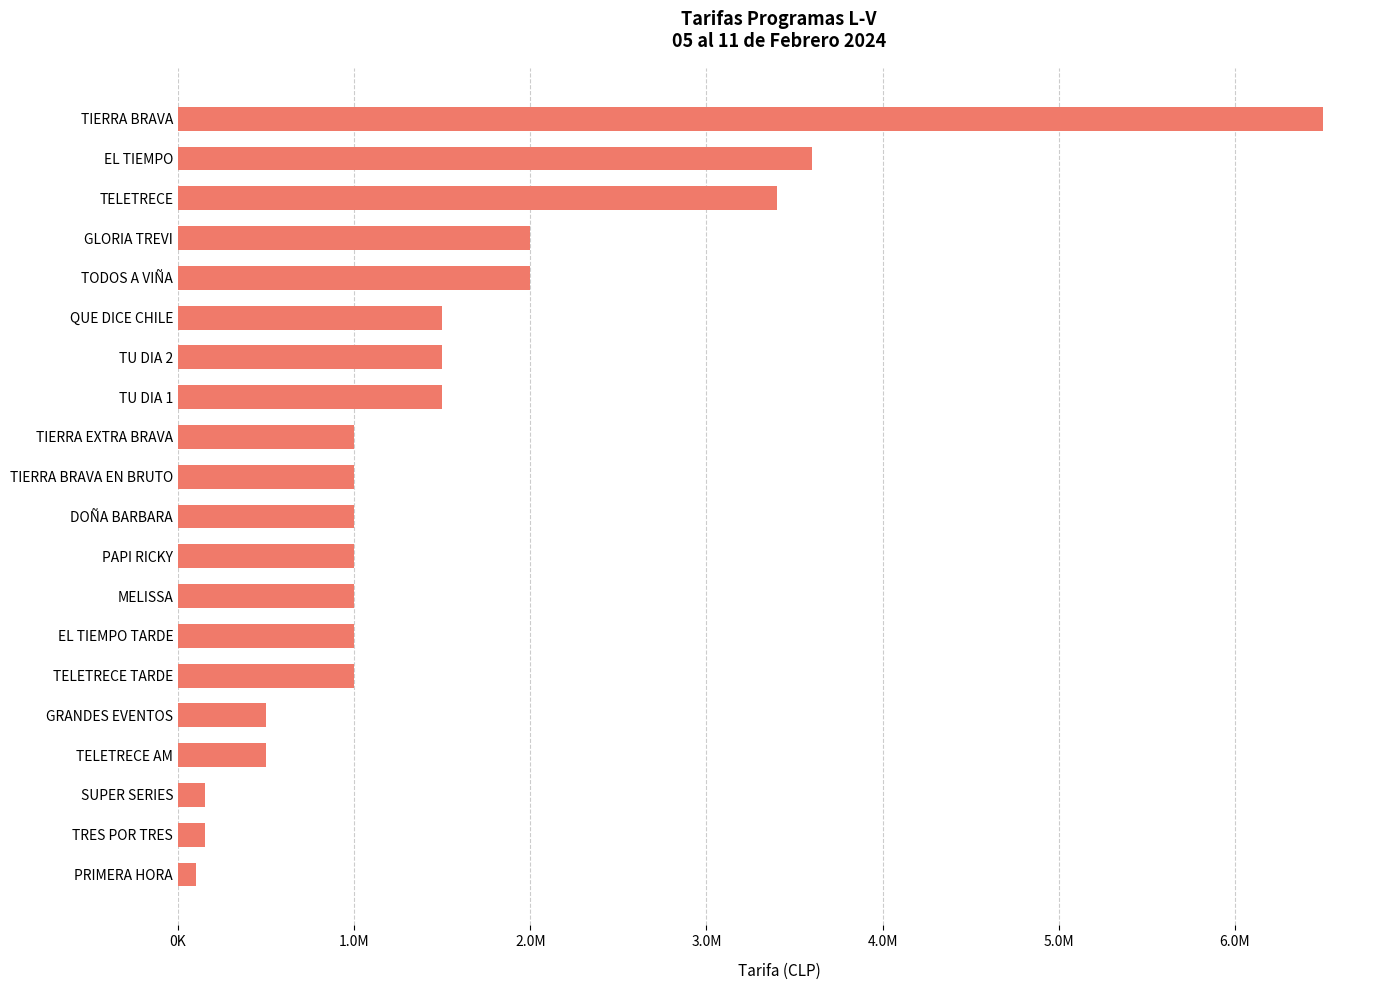

Does the chart contain any negative values?

No